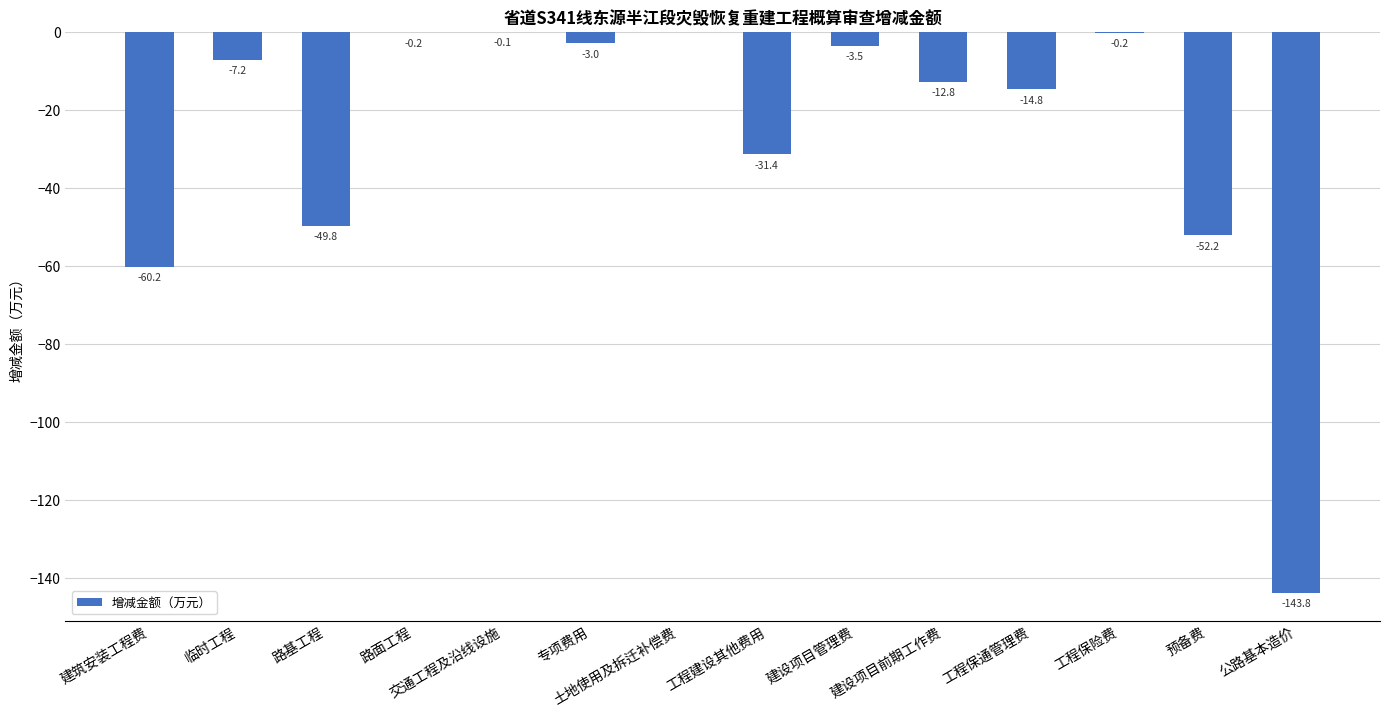

At which label does the data first exceed -7?

路面工程